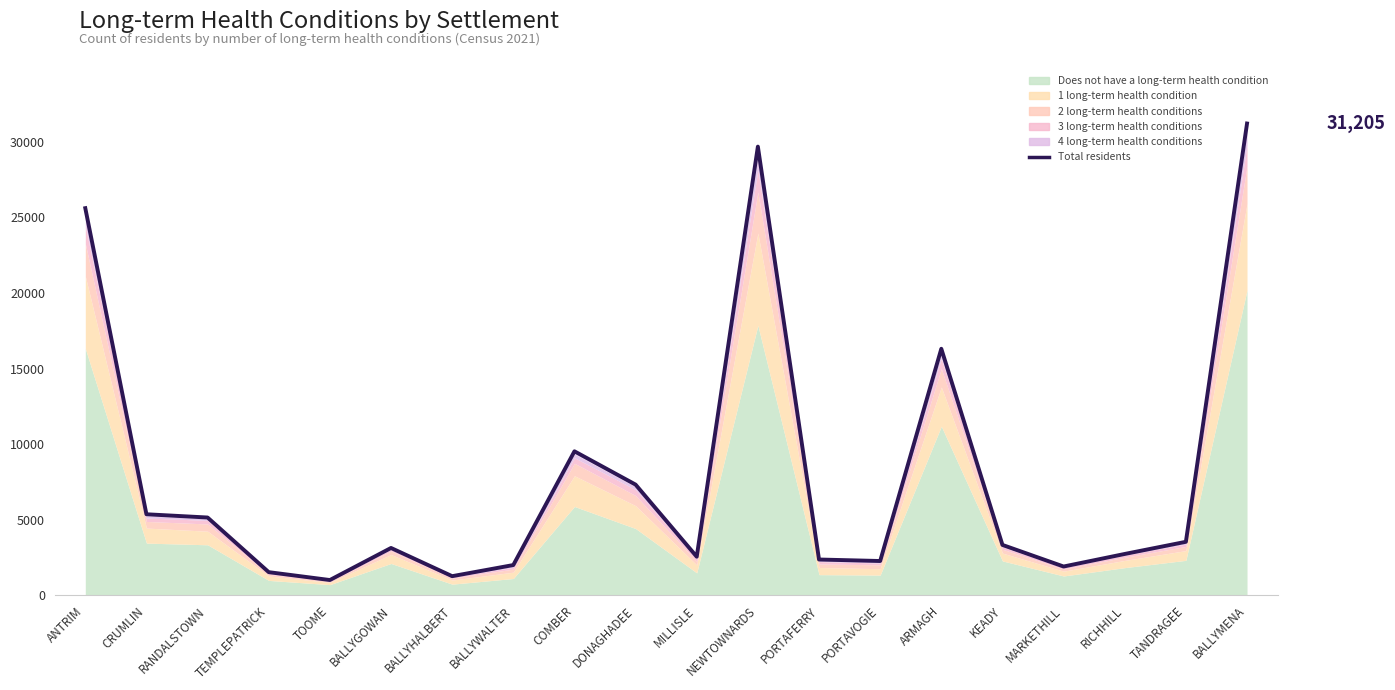

How many values are below 3339?

10